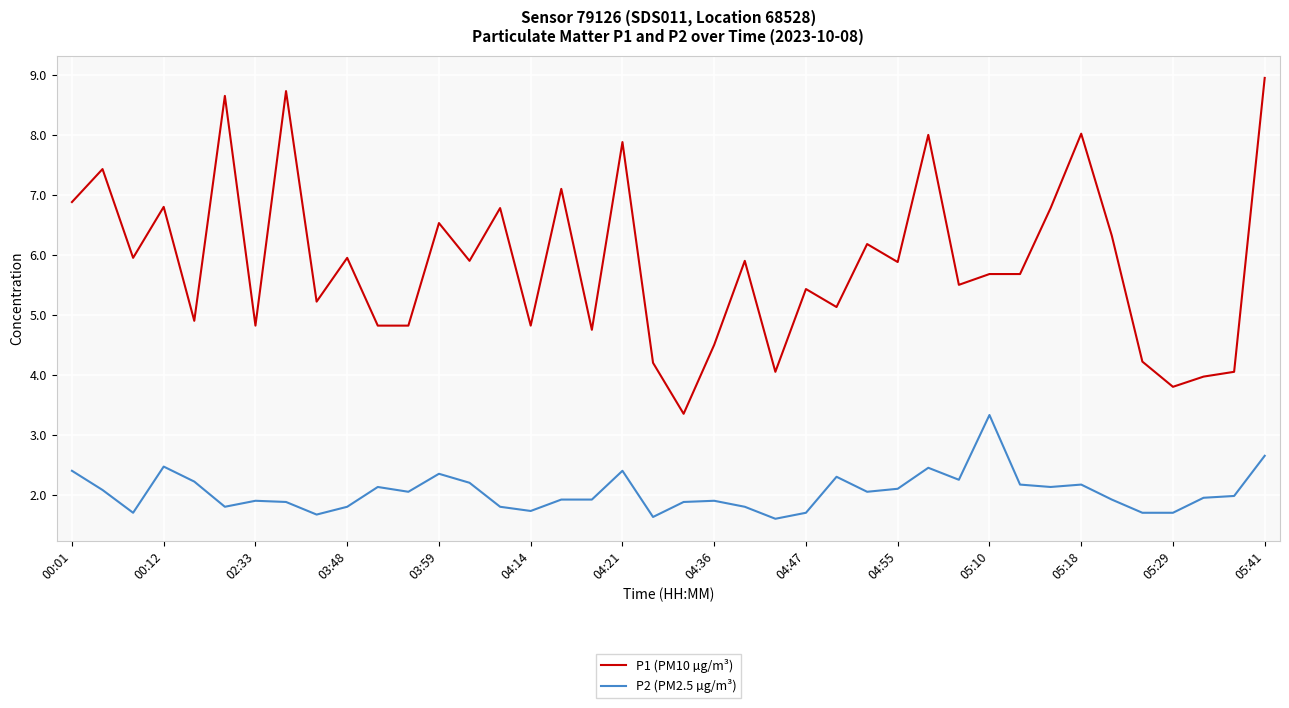

What is the difference between the maximum and minimum values in the P2 (PM2.5 µg/m³) series?

1.7